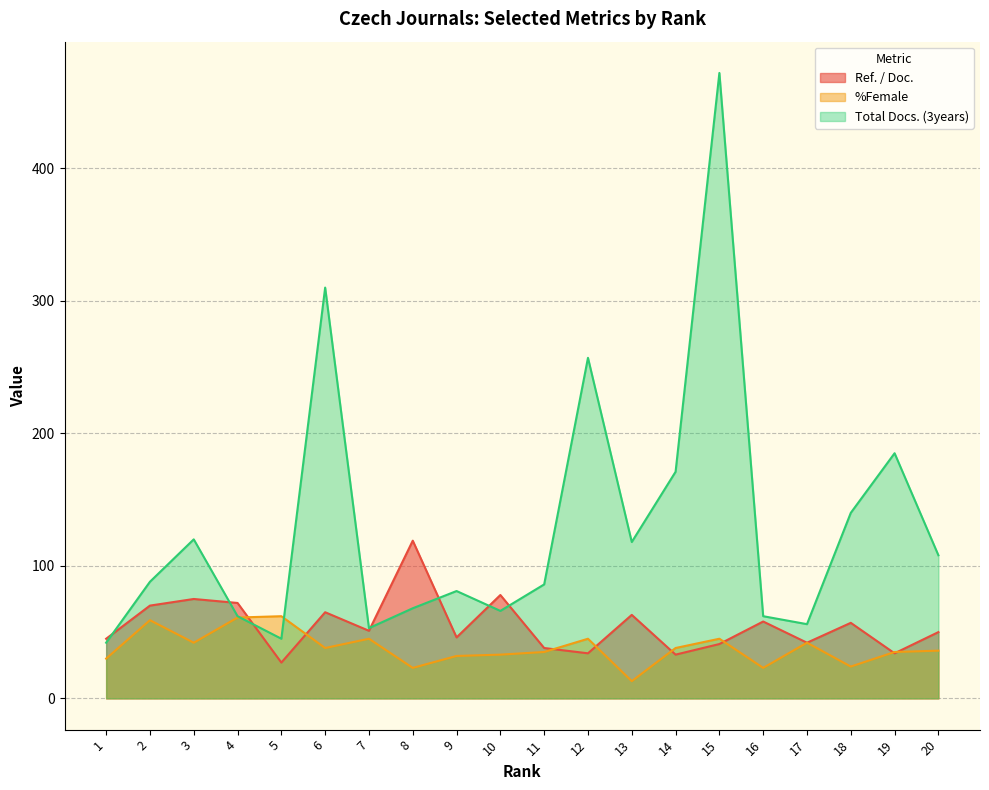

Which series ends up on top after the final intersection of Ref. / Doc. and Total Docs. (3years)?

Total Docs. (3years)